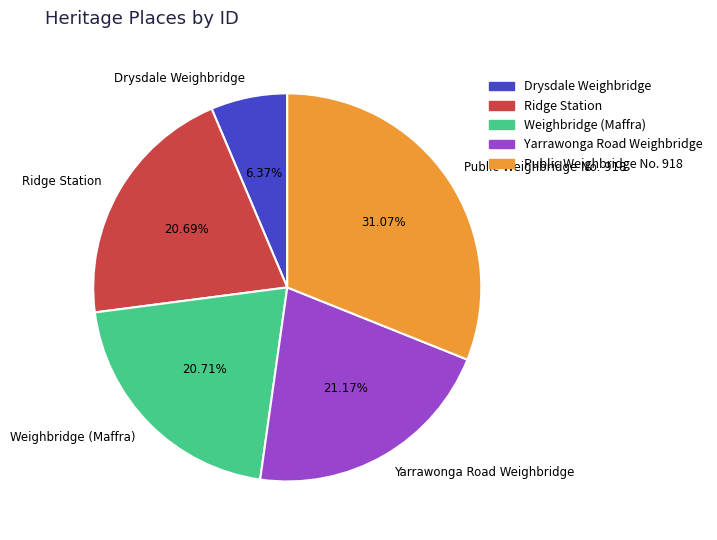

Which has a higher value, Ridge Station or Drysdale Weighbridge?

Ridge Station